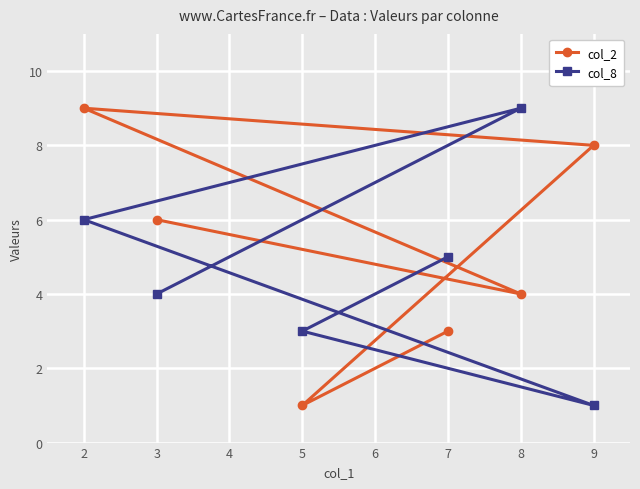

Reading left to right, transcribe all the data shown in this chart.

col_2: 2=9	3=6	5=1	7=3	8=4	9=8
col_8: 2=6	3=4	5=3	7=5	8=9	9=1